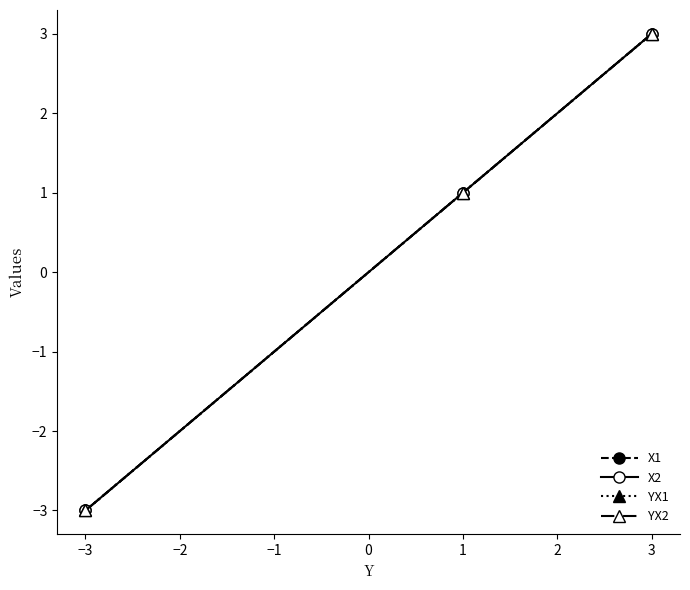

Does the chart have visible grid lines?

No